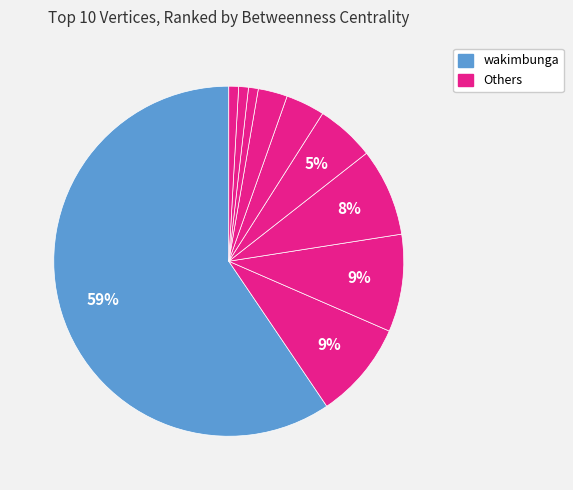

How many slices are in this pie chart?

10